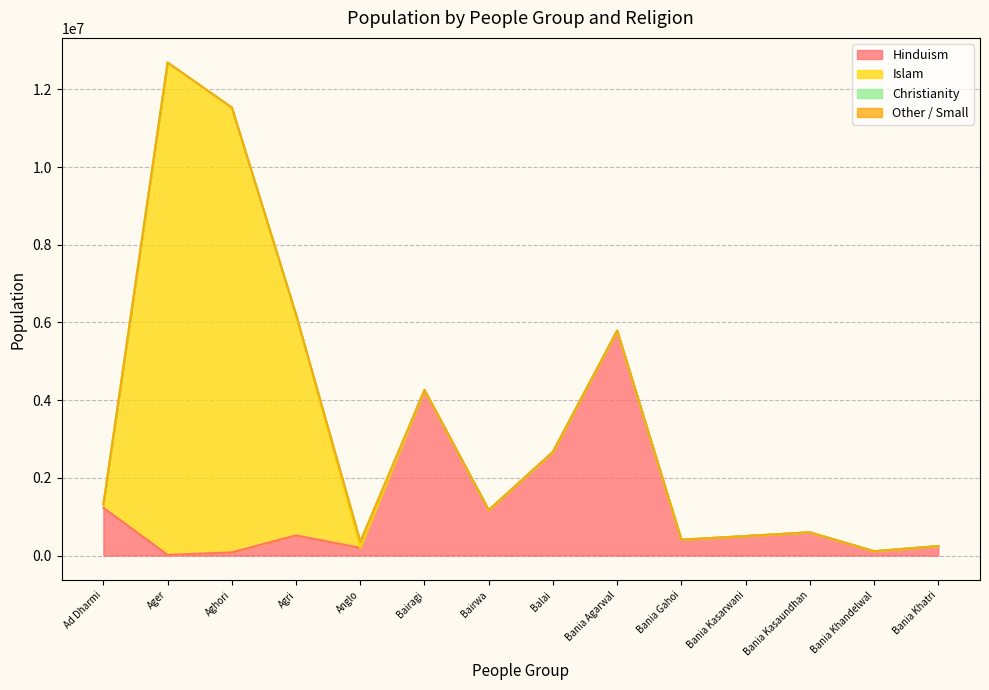

What is the spread (max minus min) of values at Bania Agarwal?

5789000